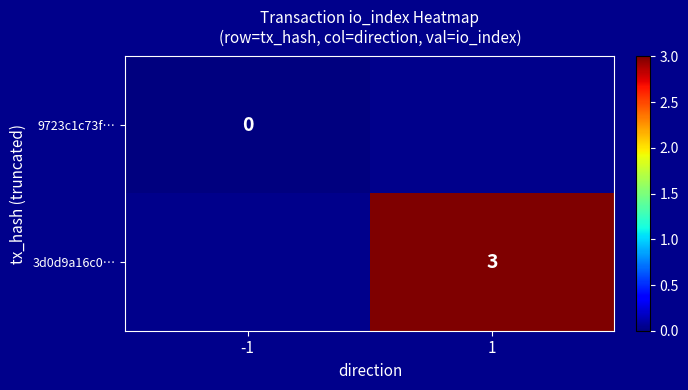

The value of 3d0d9a16c0… at 1 is 4. True or false?

False